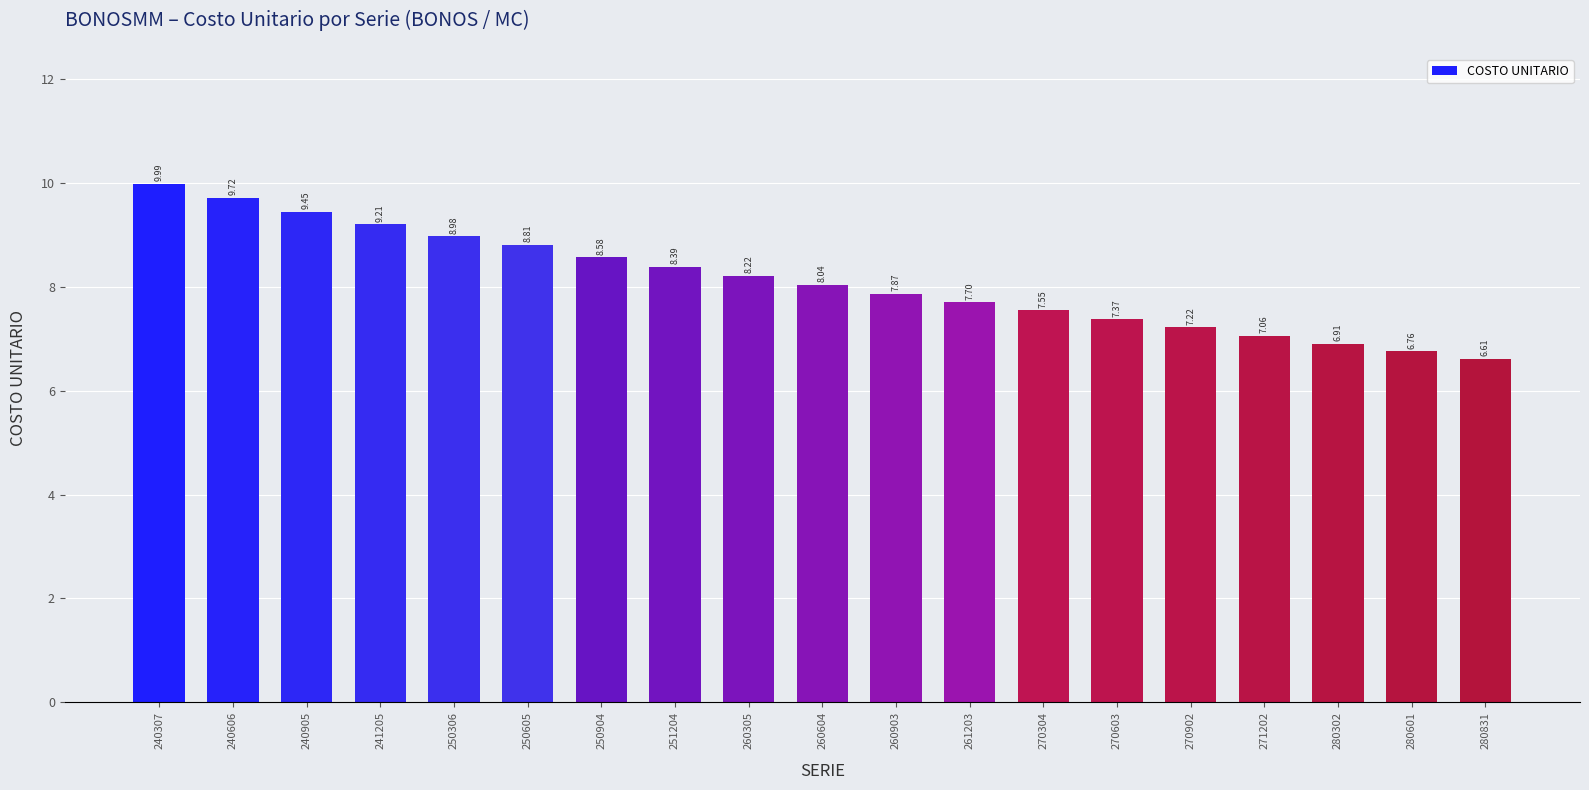

List the labels in order of value, smallest first.

280831, 280601, 280302, 271202, 270902, 270603, 270304, 261203, 260903, 260604, 260305, 251204, 250904, 250605, 250306, 241205, 240905, 240606, 240307